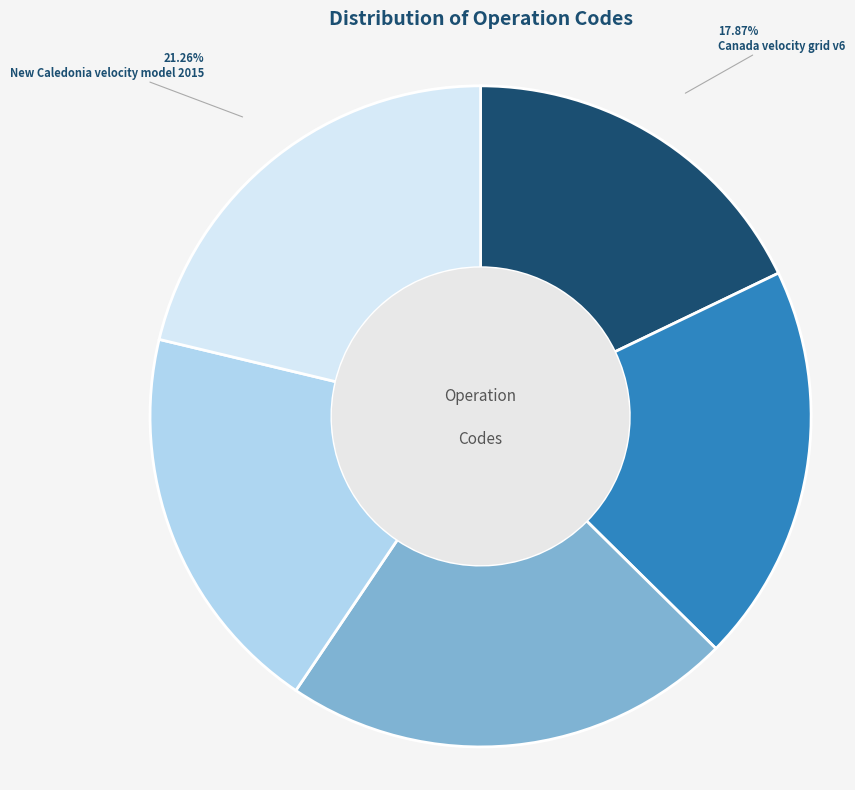

How many segments does this pie chart have?

5